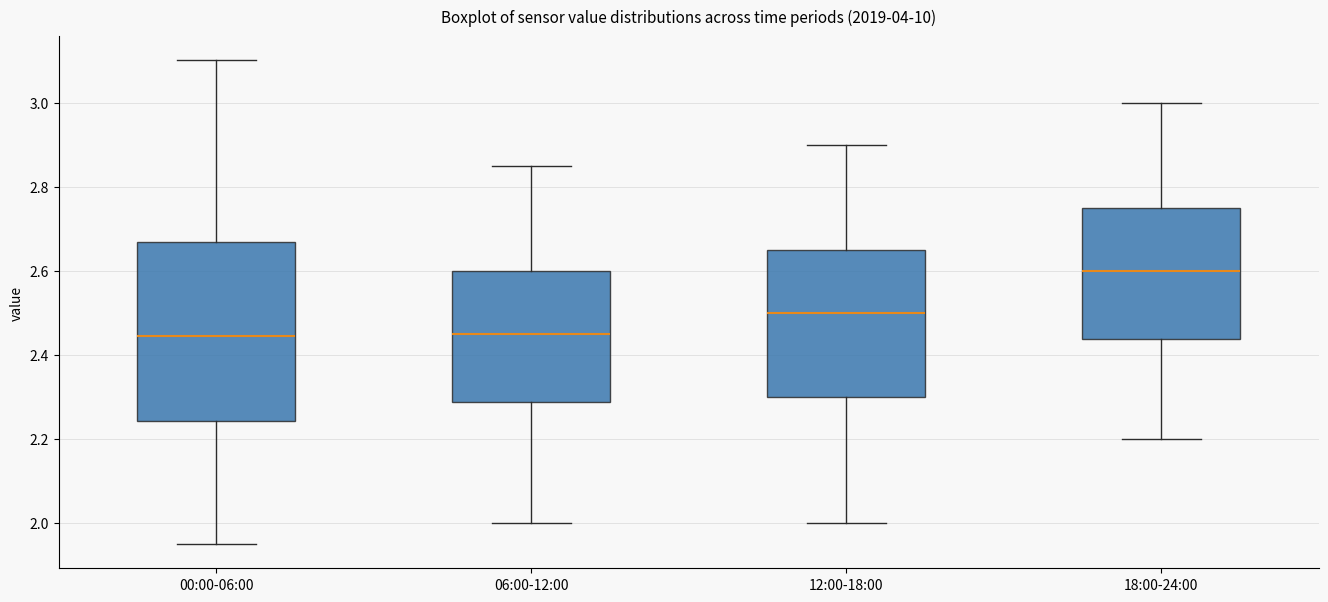

Where is the lower edge of the box for 06:00-12:00 on the y-axis? The values are not printed on the chart, so give them approximately, as read against the axis.

2.28